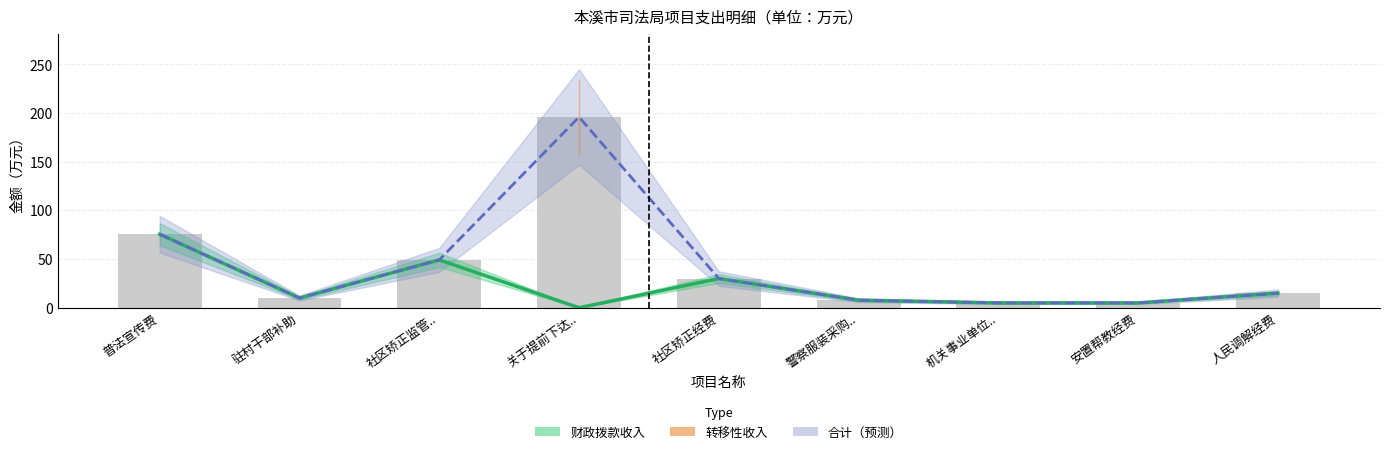

What is the total value across all series at 社区矫正经费?

30.0